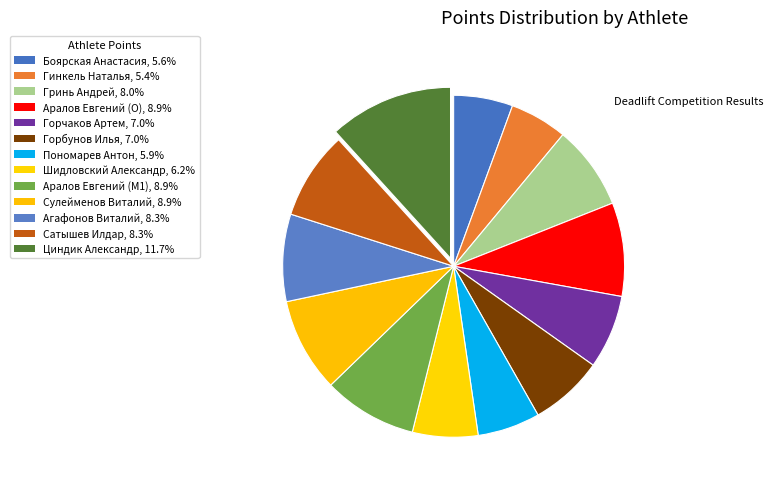

How many slices are in this pie chart?

13